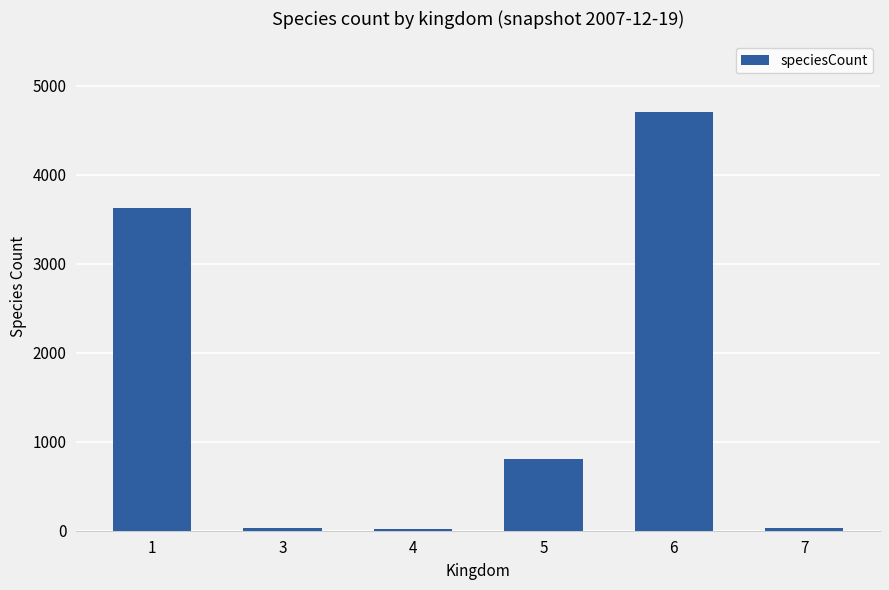

At which label is the value closest to 2361?

1